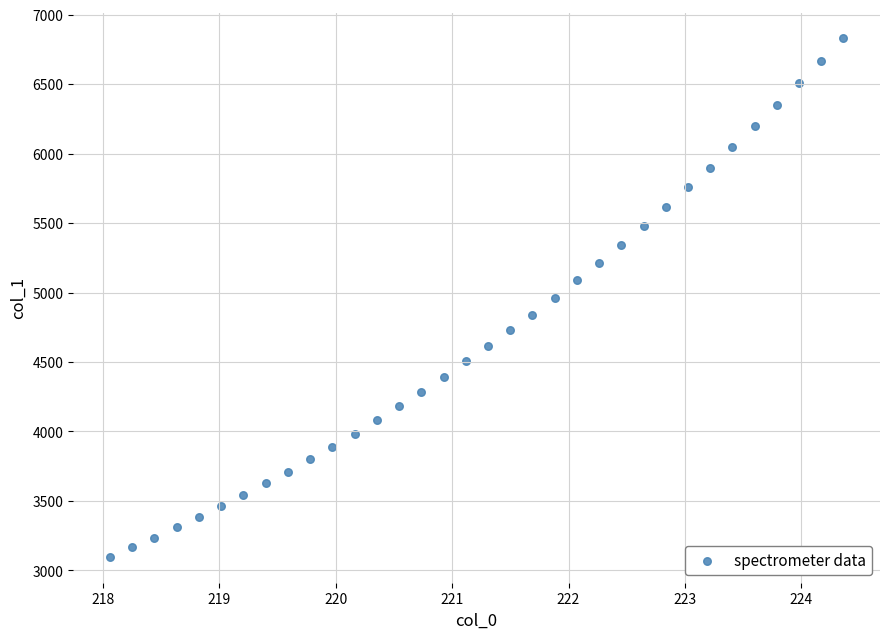

What is the range of Y values (max minus min)?

3731.9